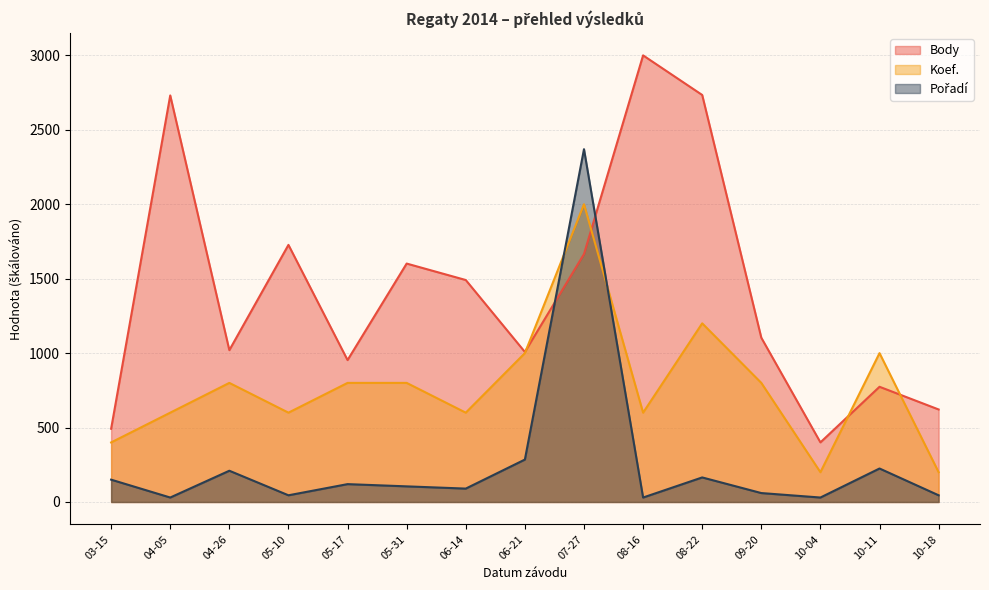

In Body, how many points are lower than both neighbors (excluding endpoints)?

4